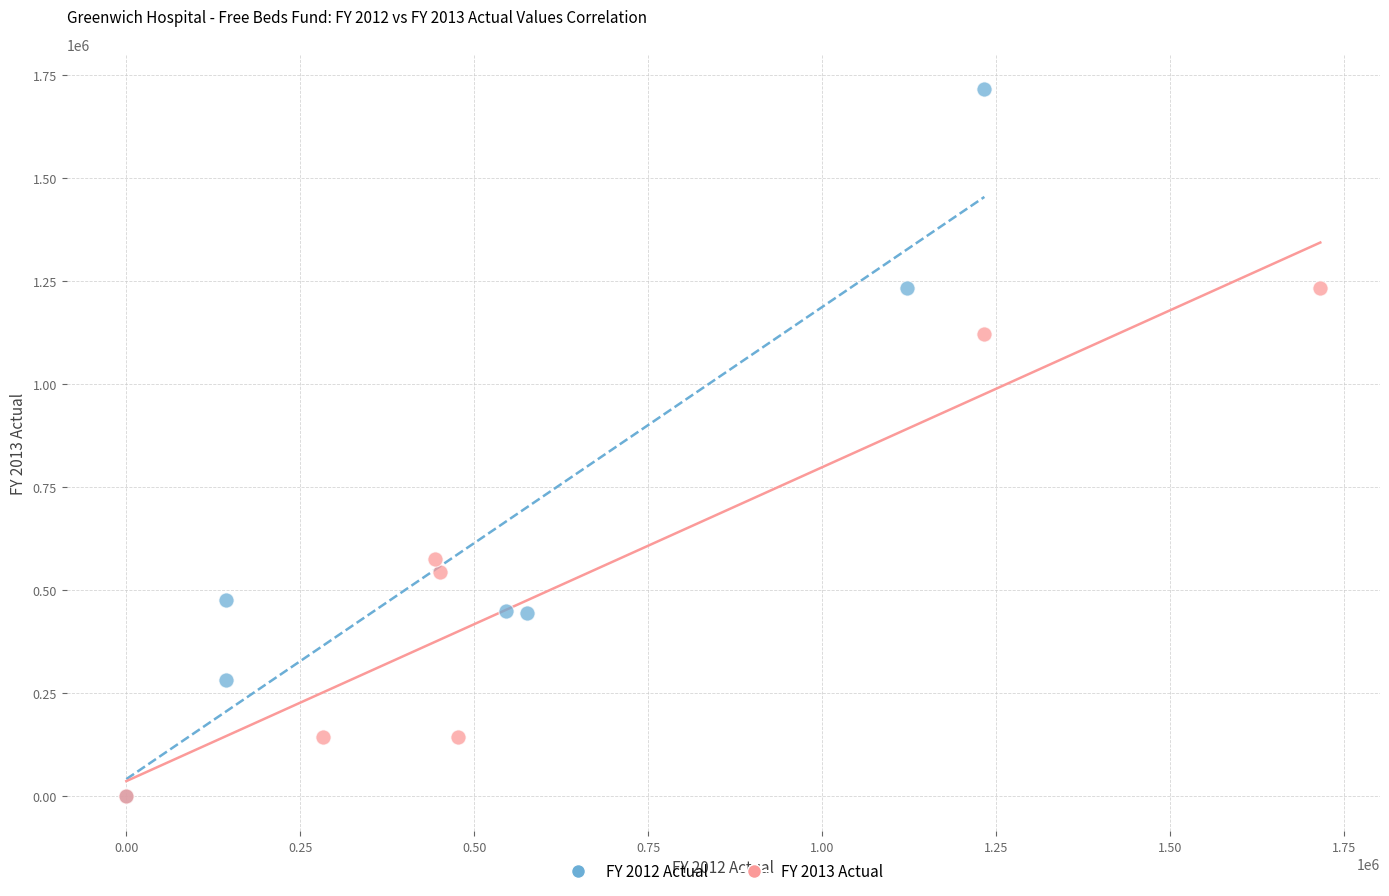

Which series has the largest Y range (max minus min)?

FY 2012 Actual